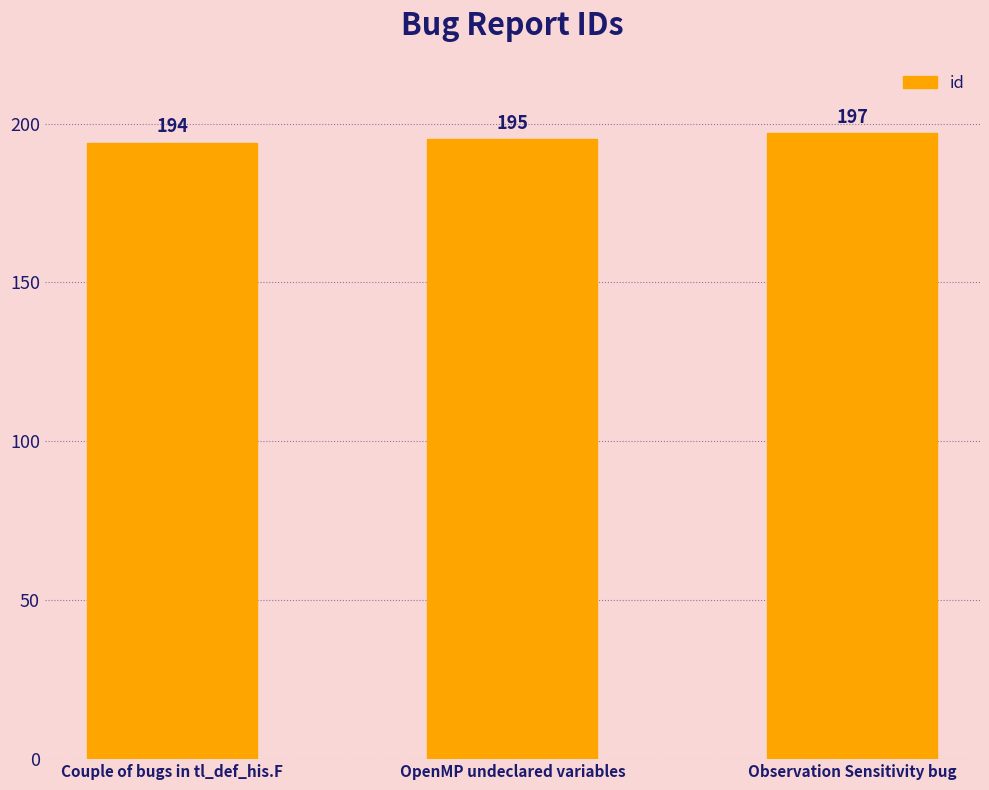

Rank the categories by value from lowest to highest.

Couple of bugs in tl_def_his.F, OpenMP undeclared variables, Observation Sensitivity bug